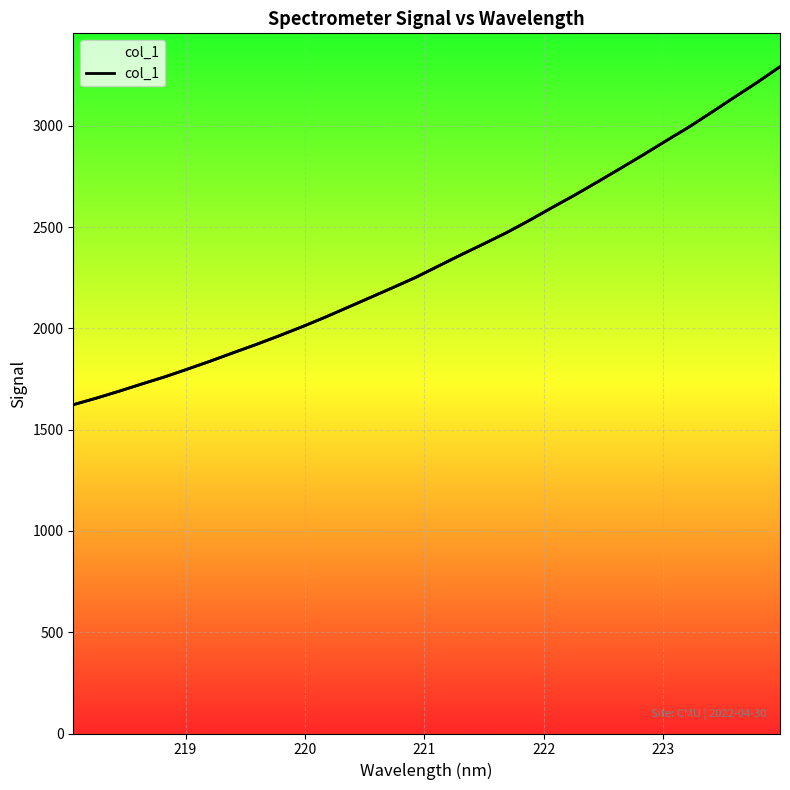

What is the difference between the maximum and second lowest values?

1636.8